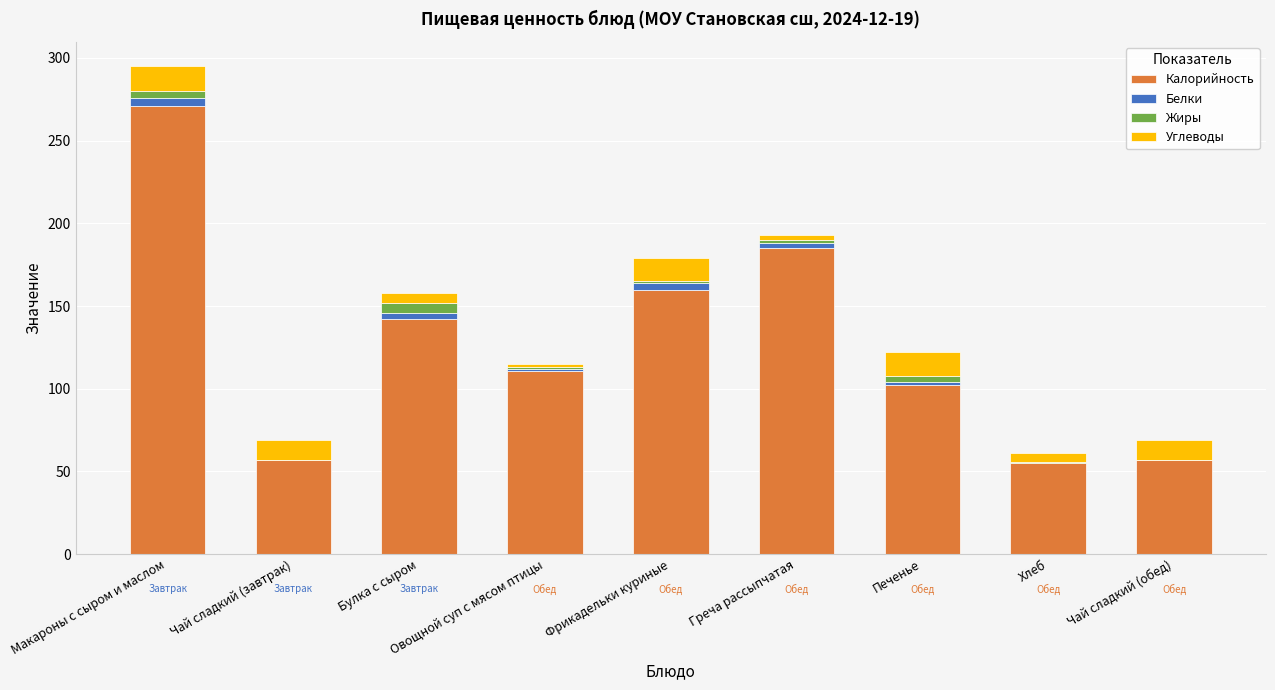

The Калорийность series shows 100 at Чай сладкий (обед). True or false?

False